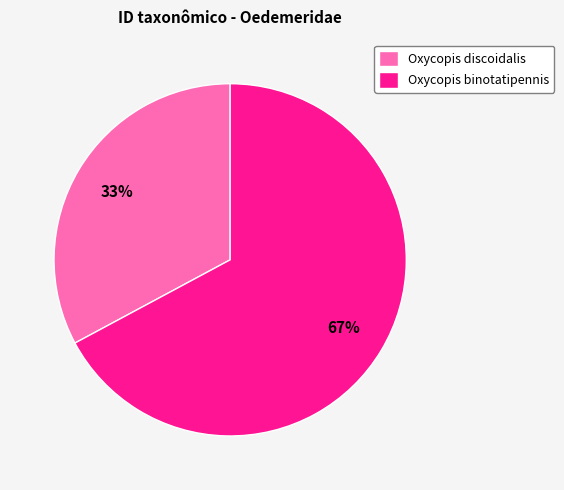

Does any single category account for the majority?

Yes